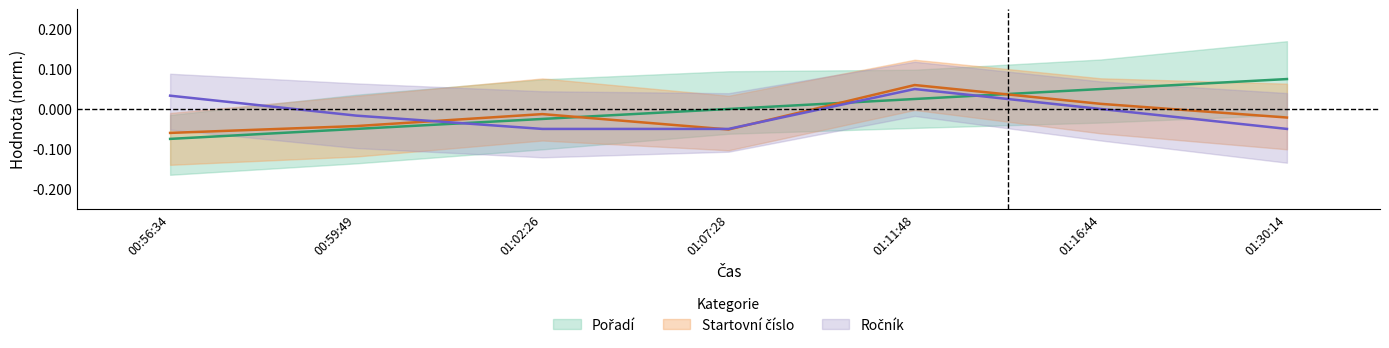

Is it true that Pořadí equals 0.0 at 01:07:28?

True